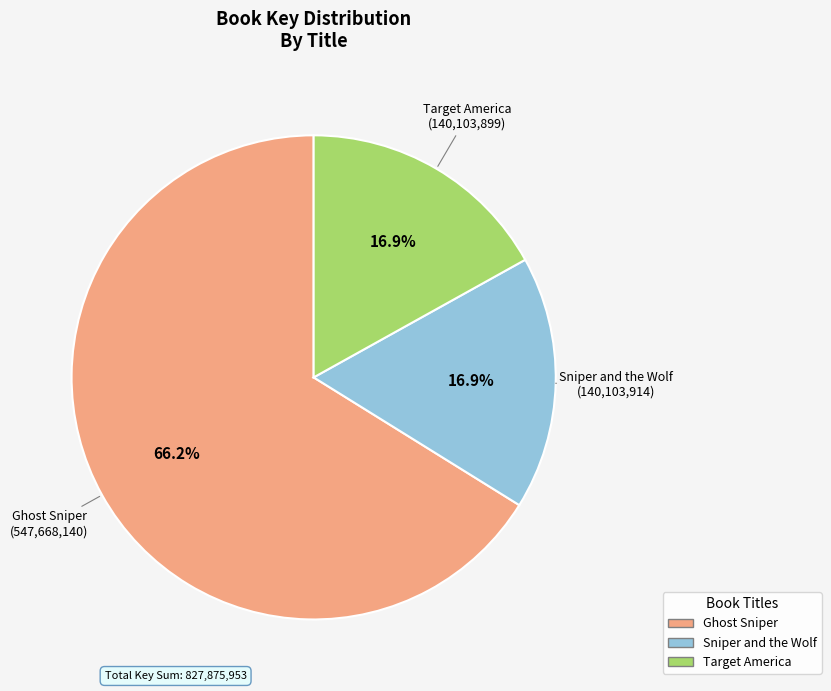

How many segments does this pie chart have?

3